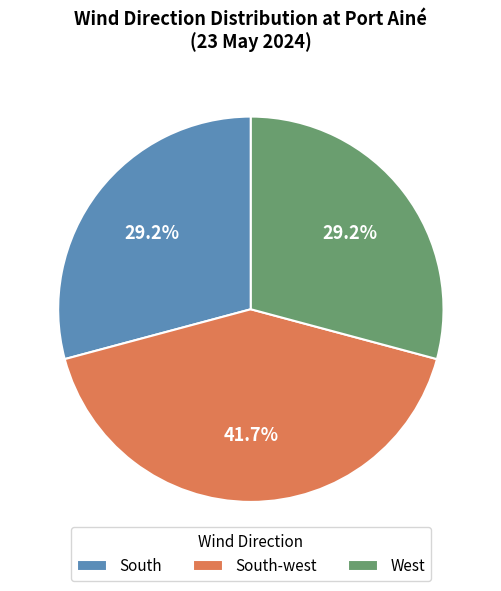

Which slice is the largest?

South-west